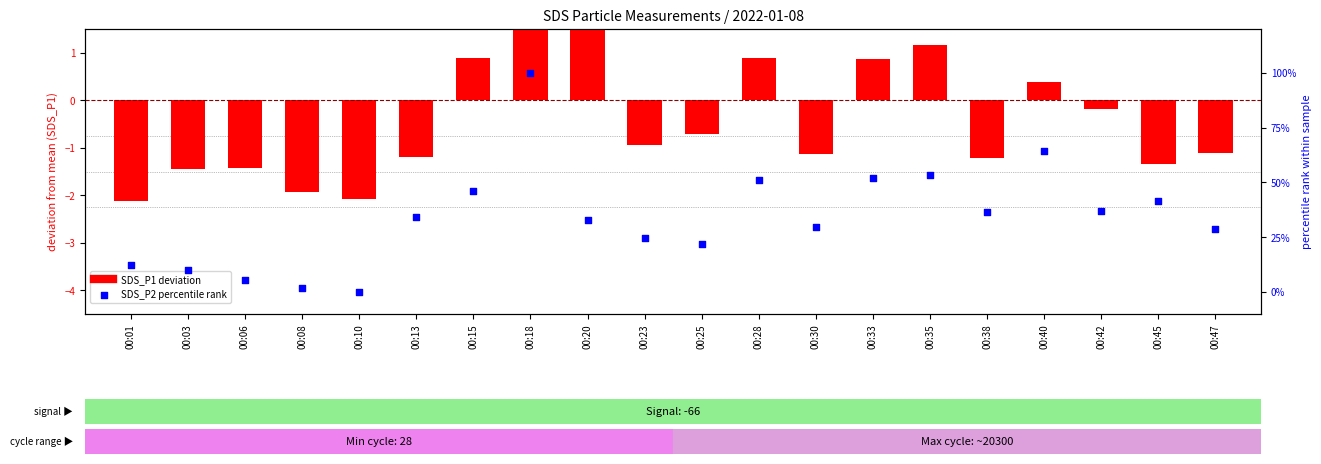

Which series has the largest total across all categories?

SDS_P2 percentile rank